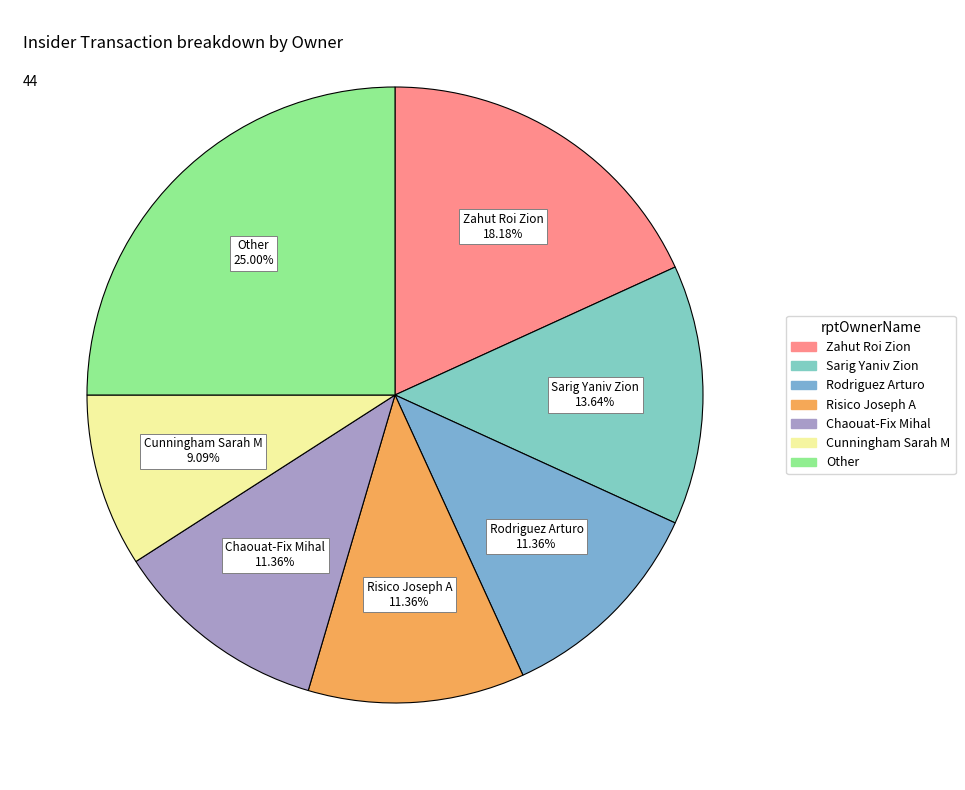

Does any single category account for the majority?

No